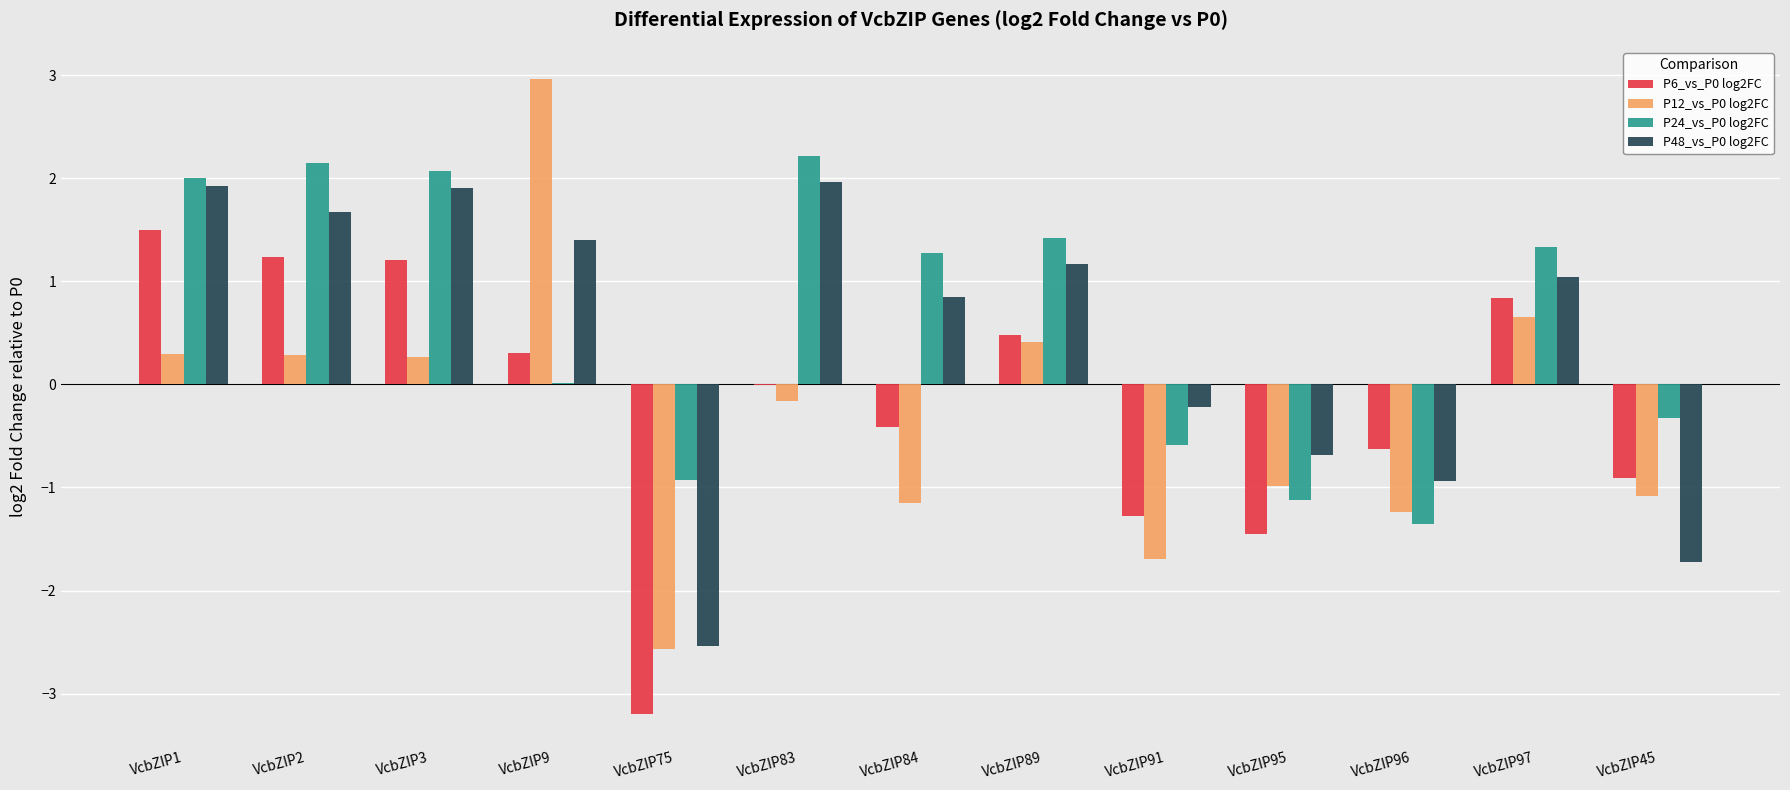

Is the value of P12_vs_P0 log2FC at VcbZIP3 greater than the value of P6_vs_P0 log2FC at VcbZIP84?

Yes